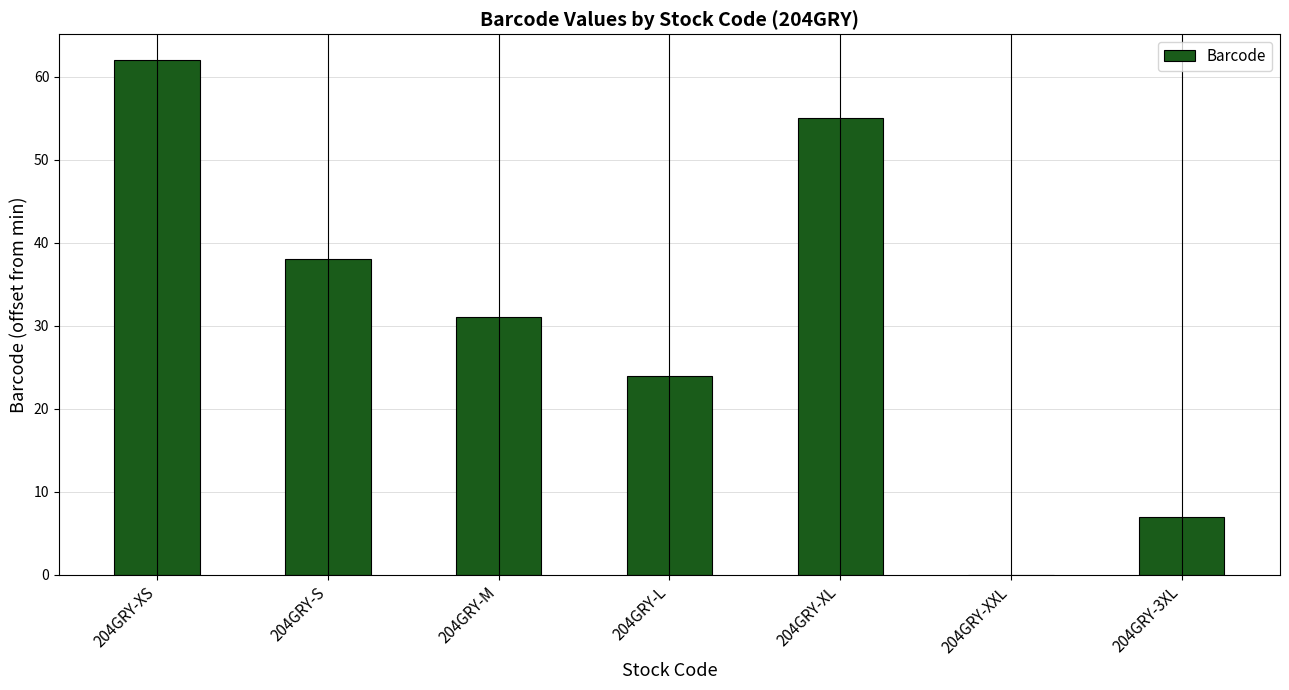

Is it true that the value at 204GRY-XS is 62?

True